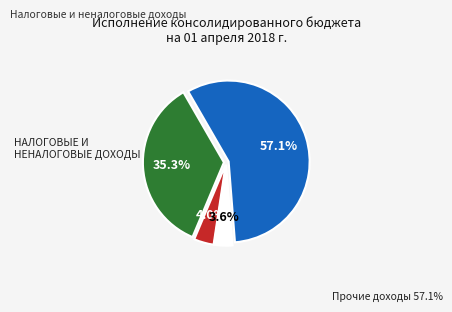

Does any single category account for the majority?

Yes